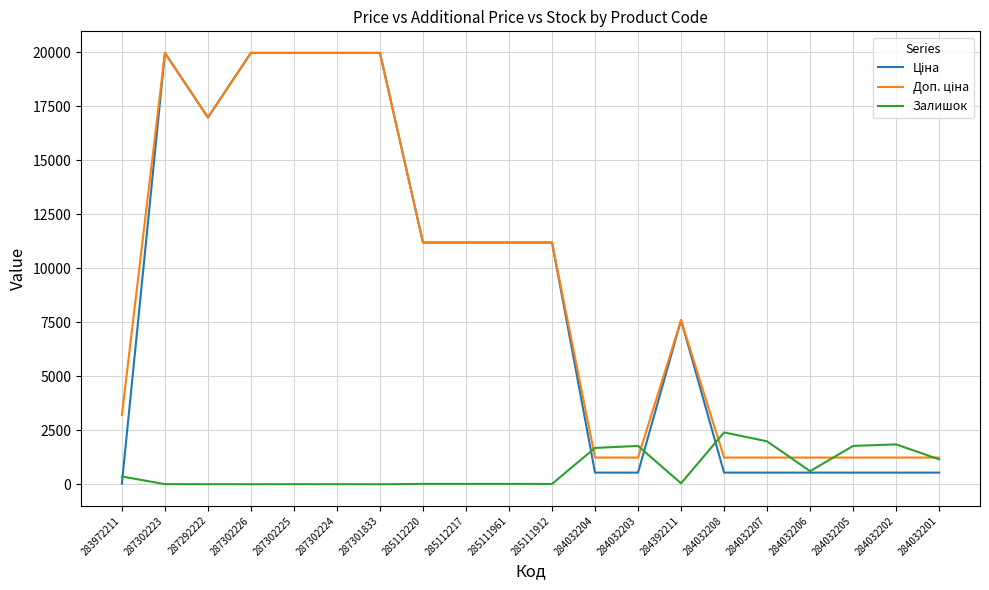

What is the difference between the highest and lowest values at 284032207?

1447.0